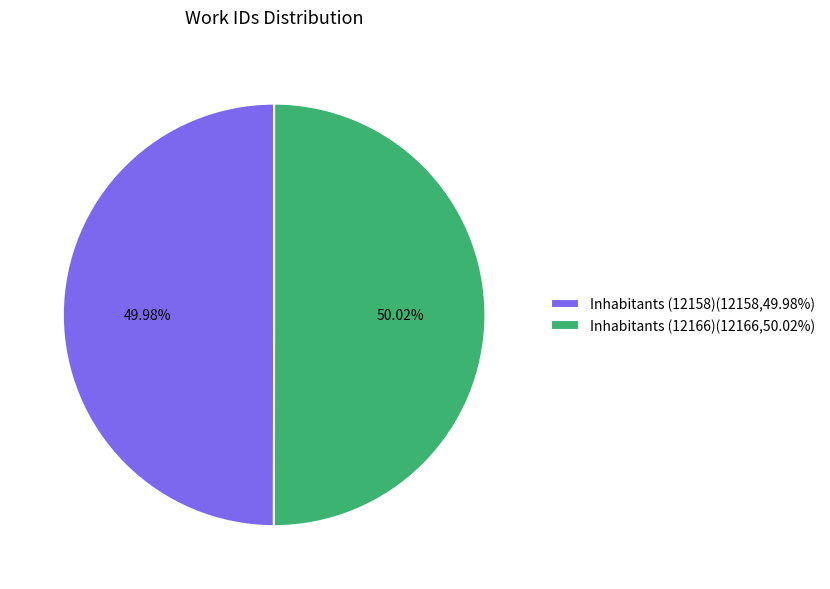

To the nearest percent, what percentage of the pie is Inhabitants (12166)?

50%